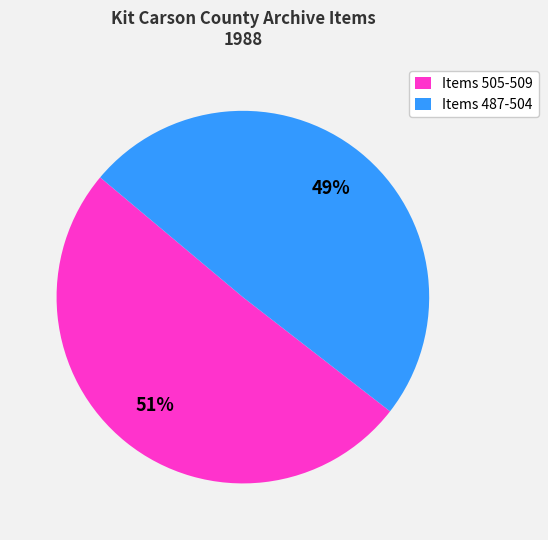

Which category has the smallest portion of the pie?

Items 487-504